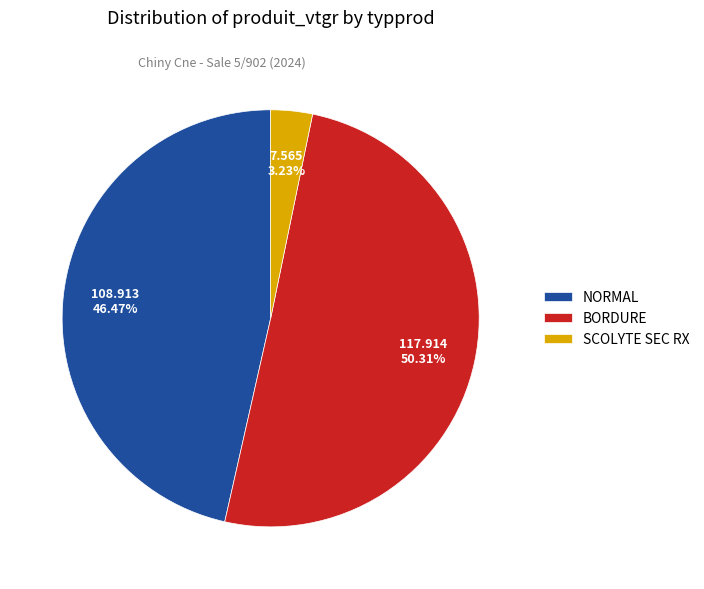

Between NORMAL and SCOLYTE SEC RX, which is larger?

NORMAL